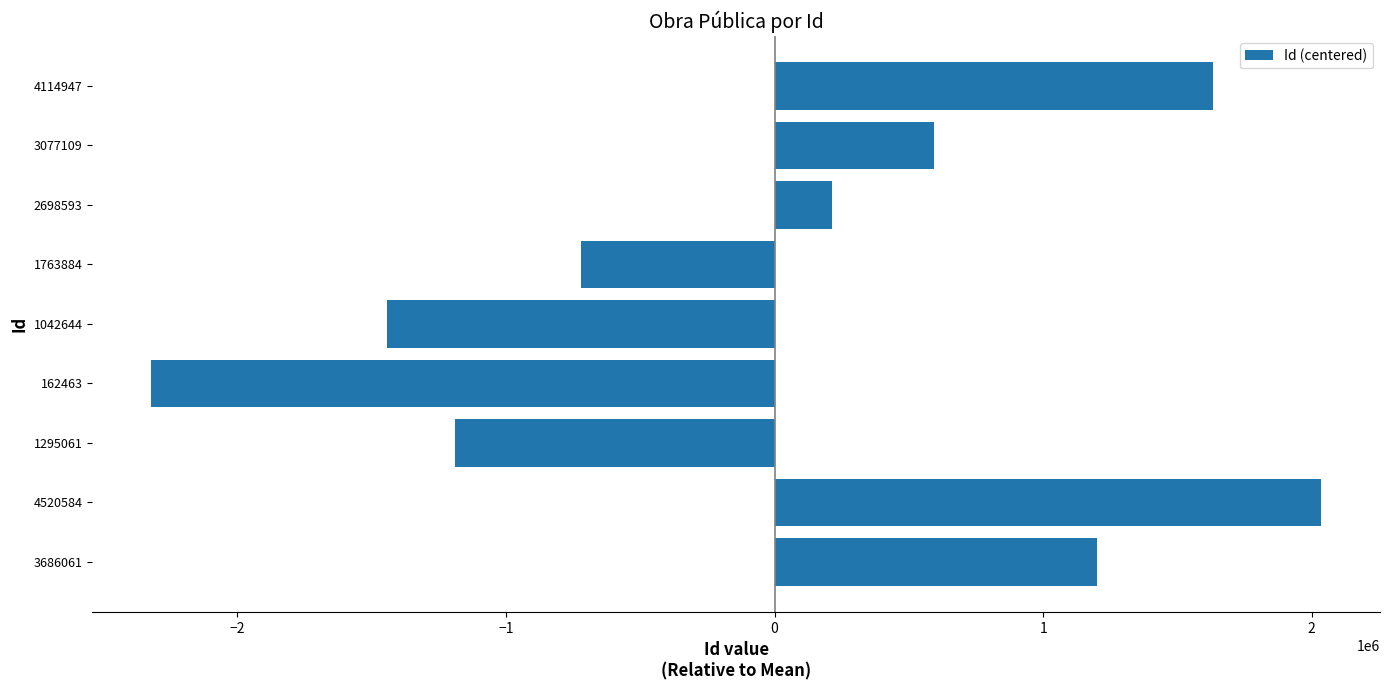

Reading bottom to top, list all the values displayed in this chart.

3686061=1201467	4520584=2035990	1295061=-1189533	162463=-2322131	1042644=-1441950	1763884=-720710	2698593=213999	3077109=592515	4114947=1630353